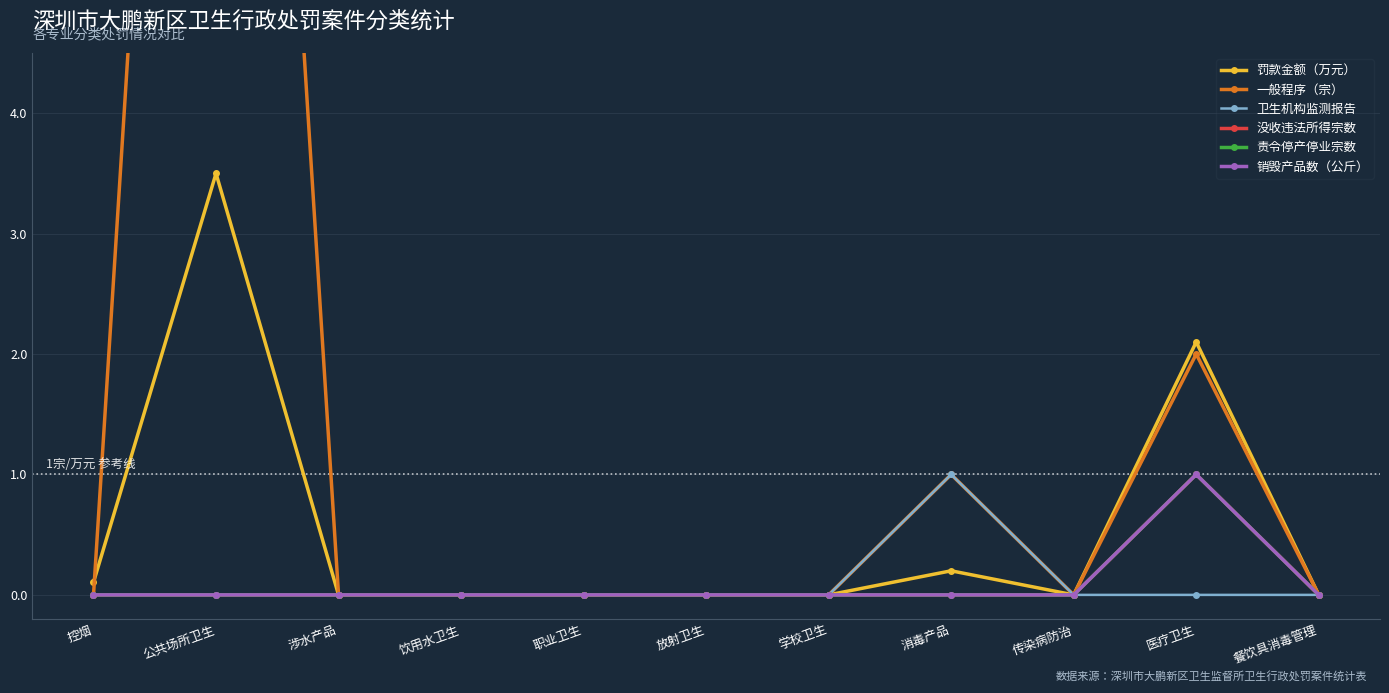

List the series in order of their peak value, lowest first.

卫生机构监测报告, 没收违法所得宗数, 责令停产停业宗数, 销毁产品数（公斤）, 罚款金额（万元）, 一般程序（宗）